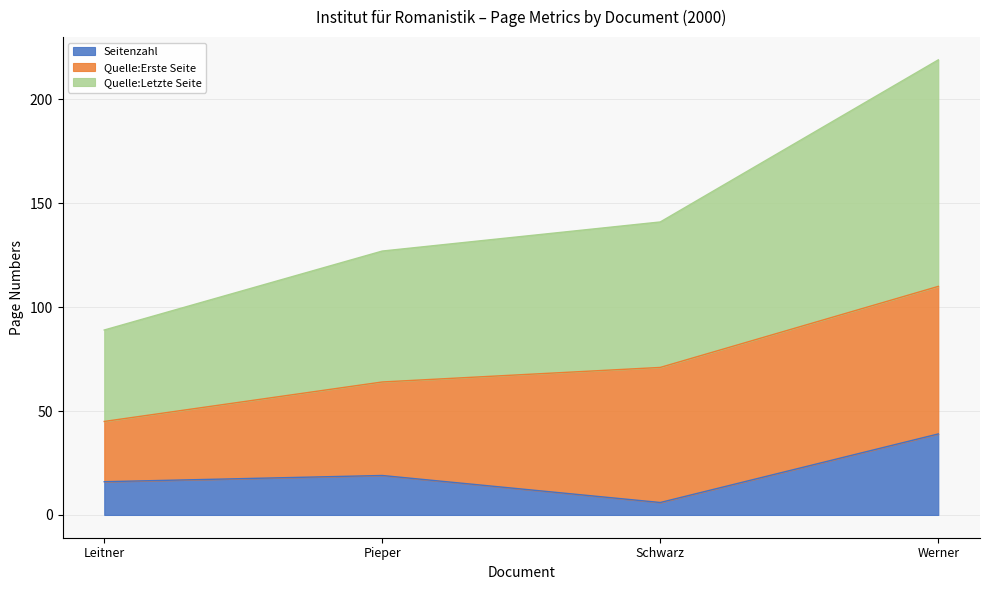

How many lines are shown in the chart?

3